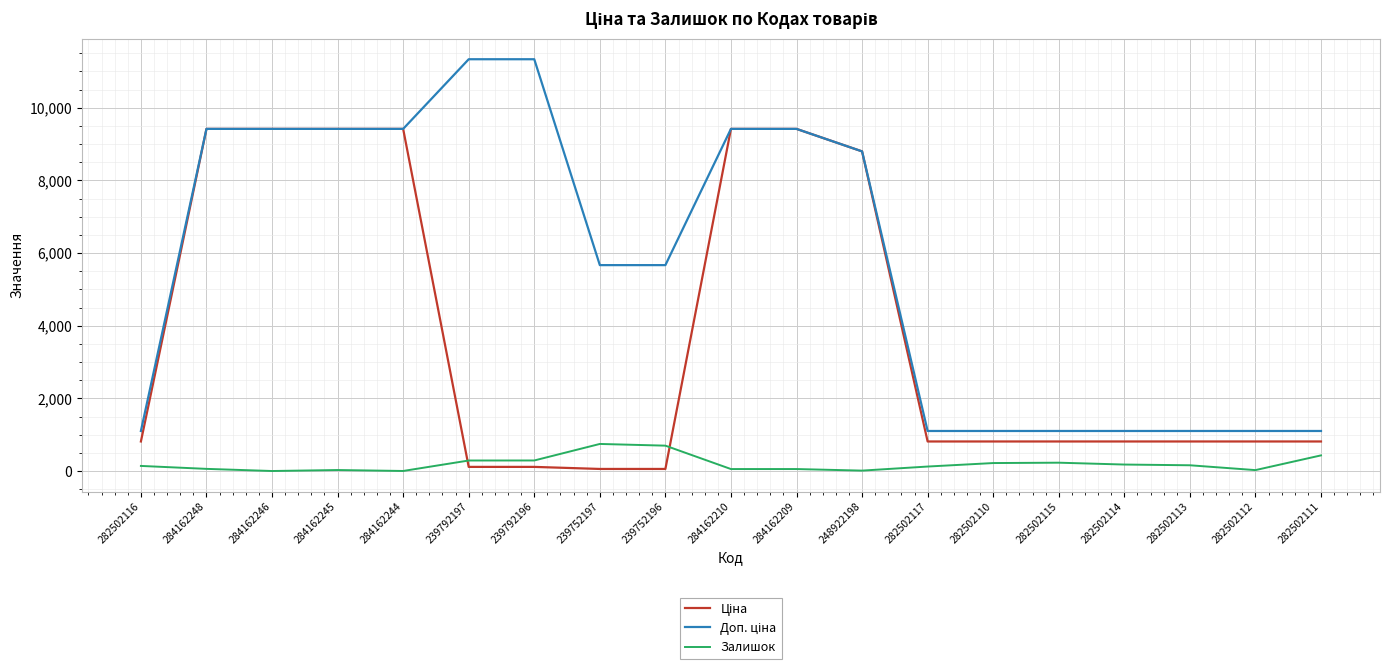

What is the maximum value shown in the chart?

11334.0